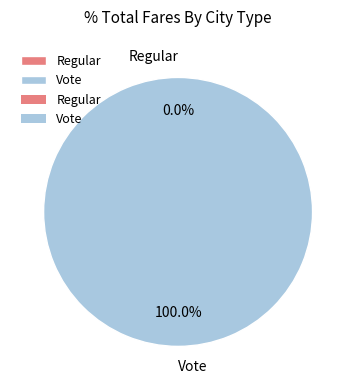

Which slice is the smallest?

Regular